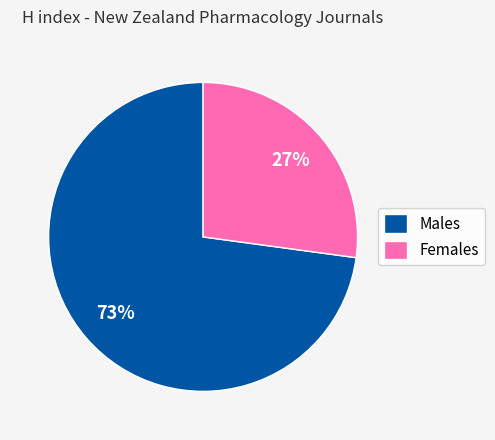

Is the sum of Females and Males greater than half?

Yes